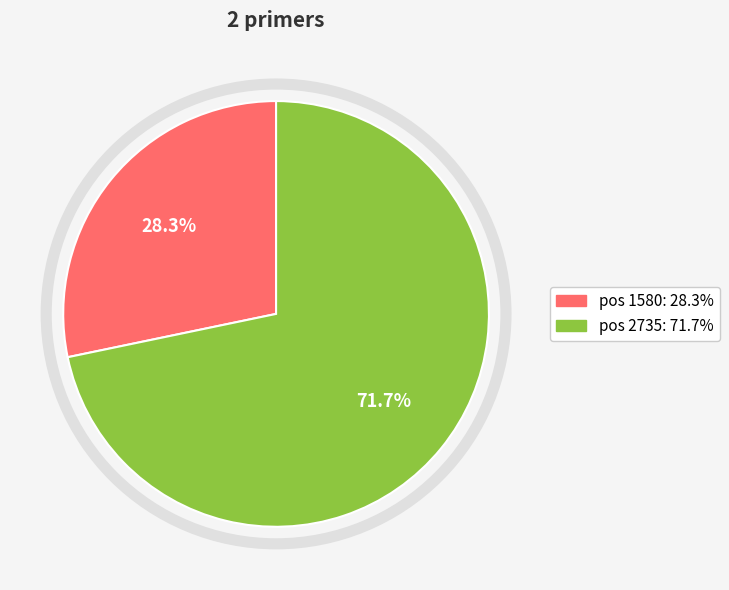

Which category accounts for the majority?

pos 2735: 71.7%